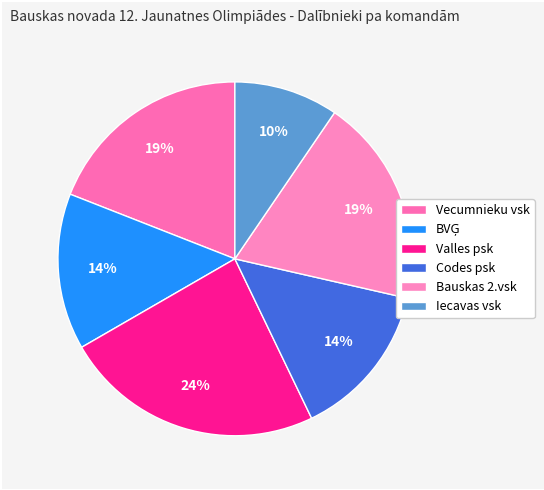

What is the smallest slice in the pie chart?

Iecavas vsk